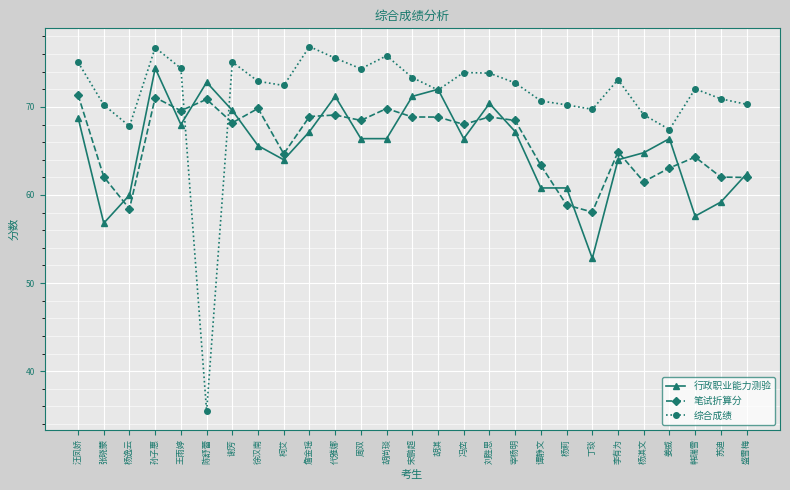

True or false: 综合成绩 and 行政职业能力测验 intersect in this chart.

True